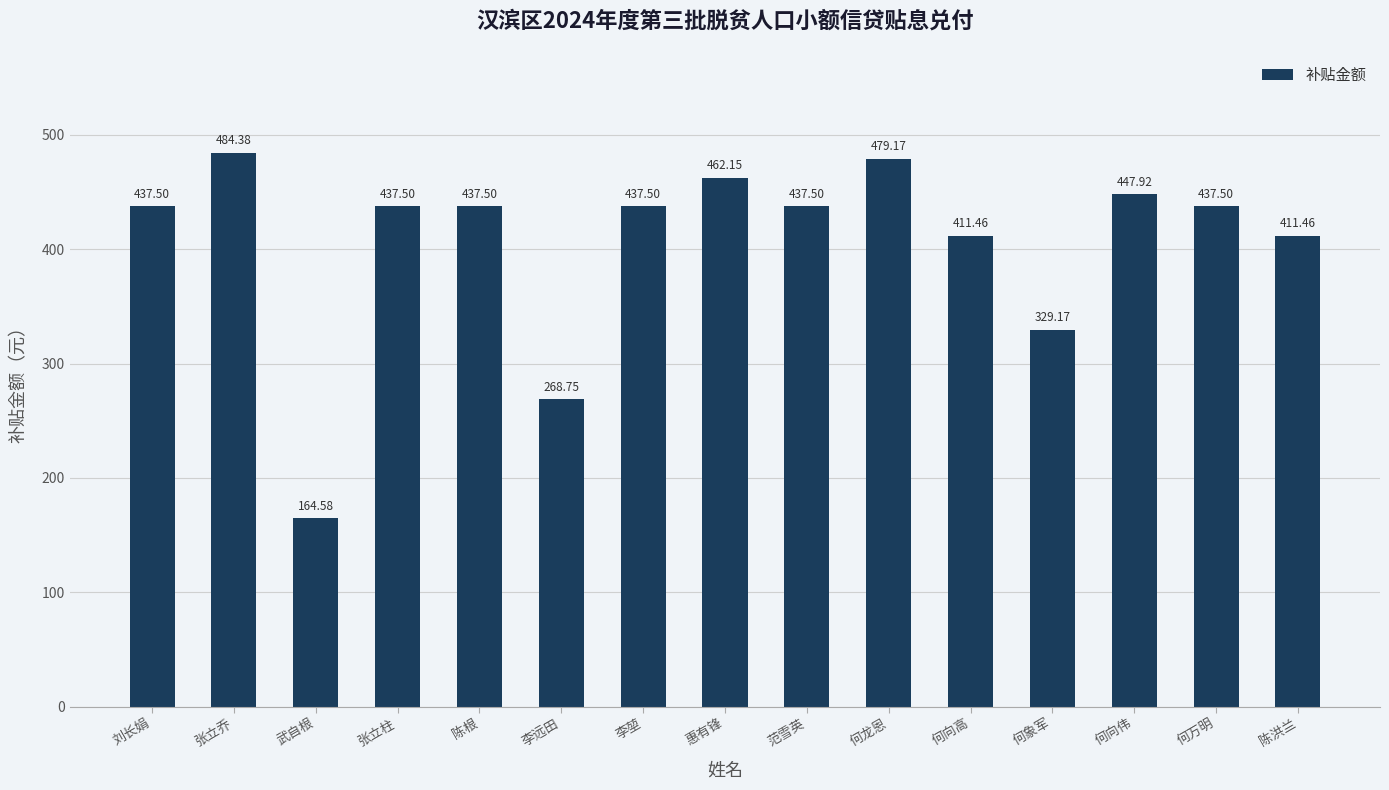

What is the average value?

405.6